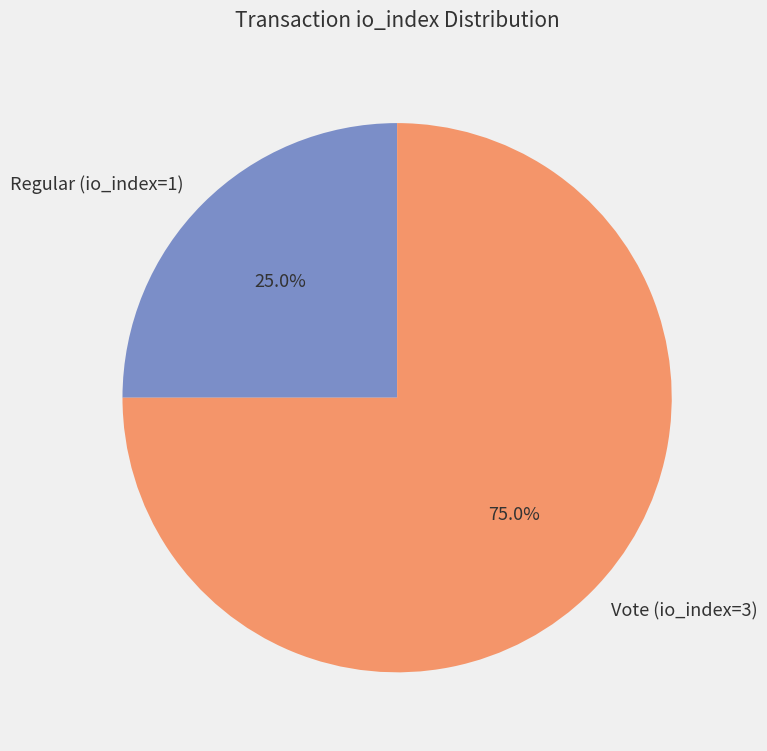

To the nearest percent, what portion does Regular (io_index=1) represent?

25%